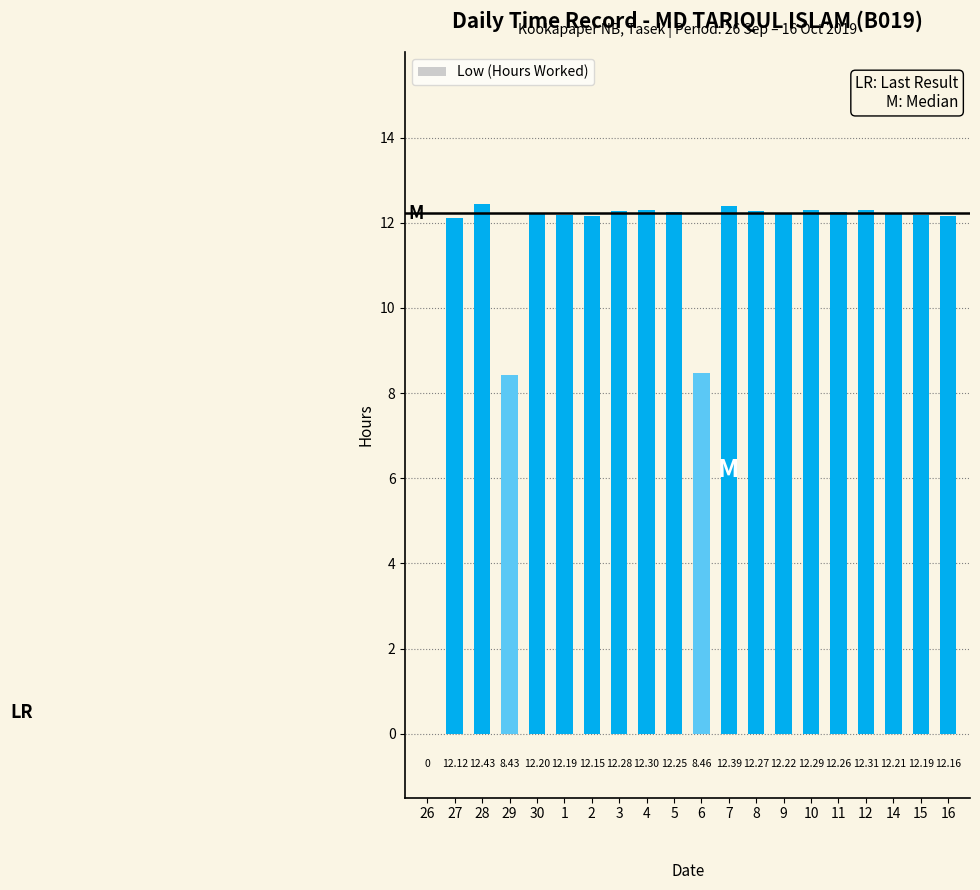

What is the change in value from 30 to 10?

+0.1